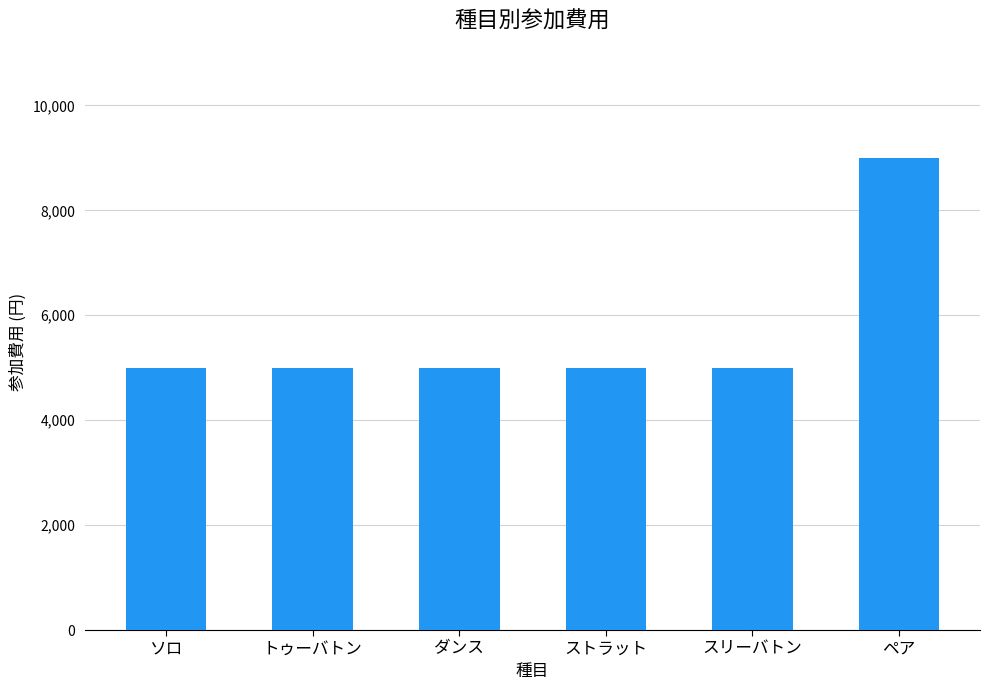

What is the maximum value shown in the chart?

9000